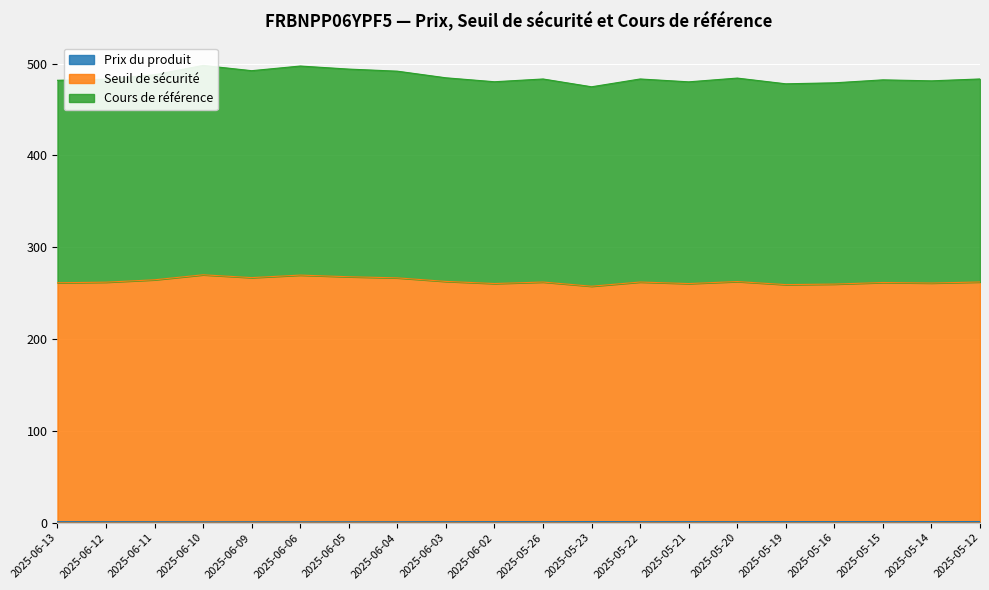

Between 2025-06-12 and 2025-05-19, which series saw the biggest shift?

Seuil de sécurité